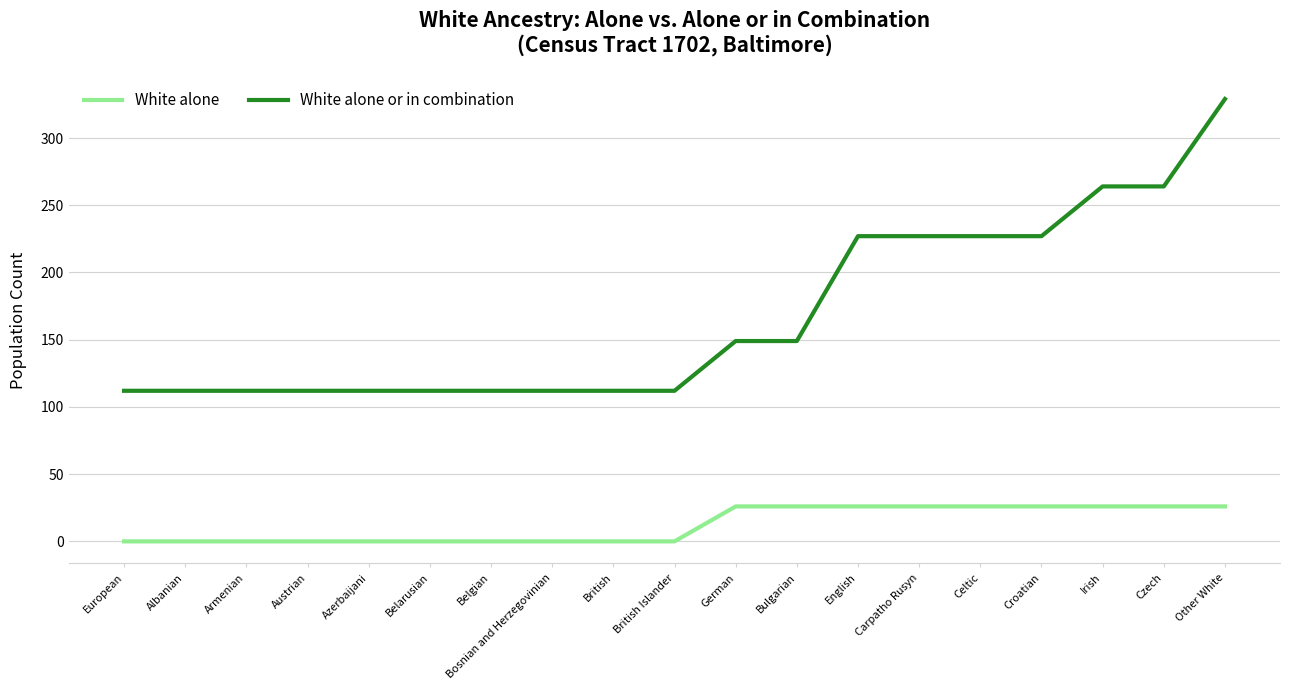

True or false: White alone has a value of 40 at English.

False